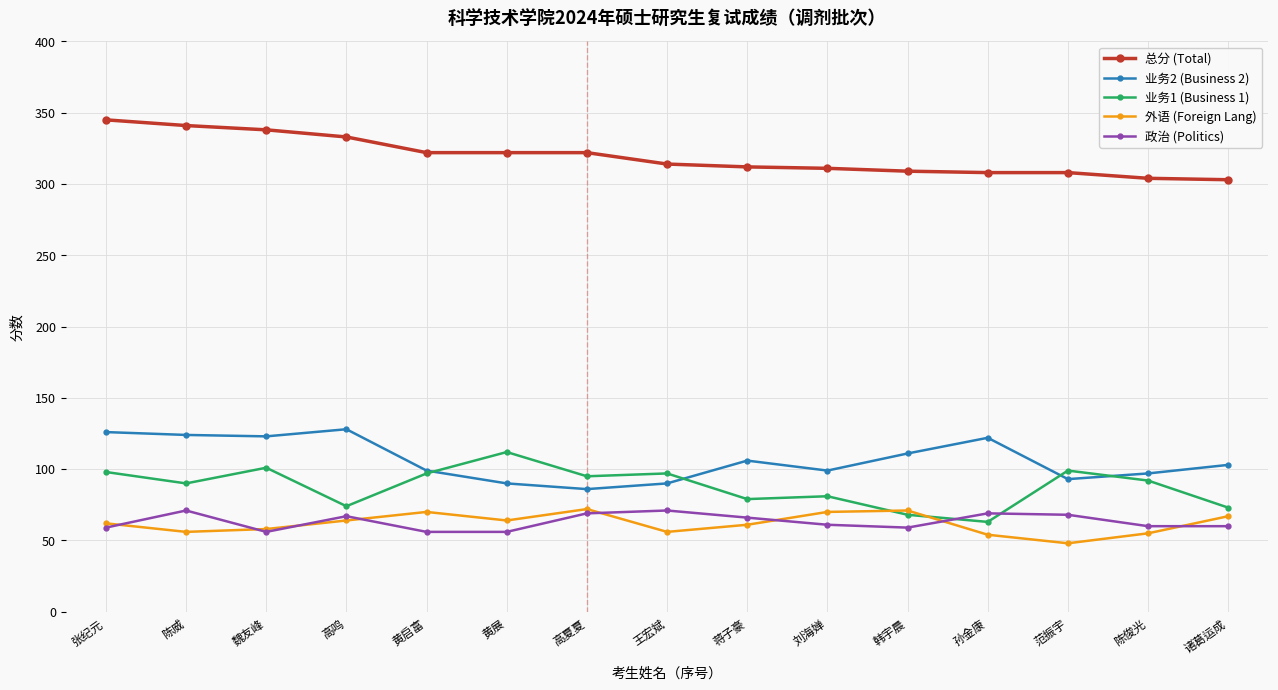

What is the value of the 总分 (Total) point at the 14th from the left?

304